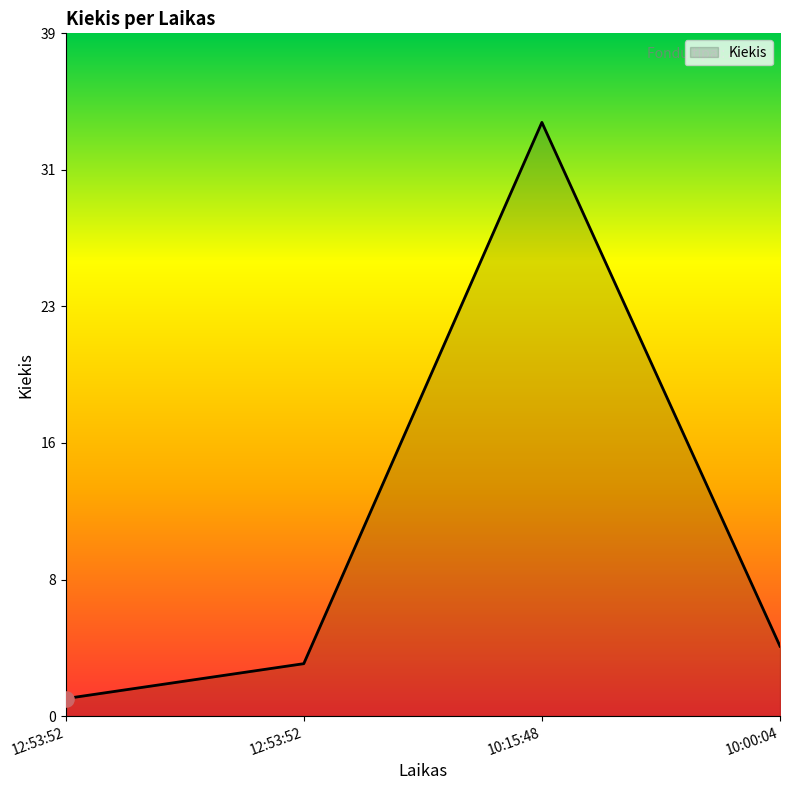

Which has a higher value, 10:15:48 or 12:53:52?

10:15:48